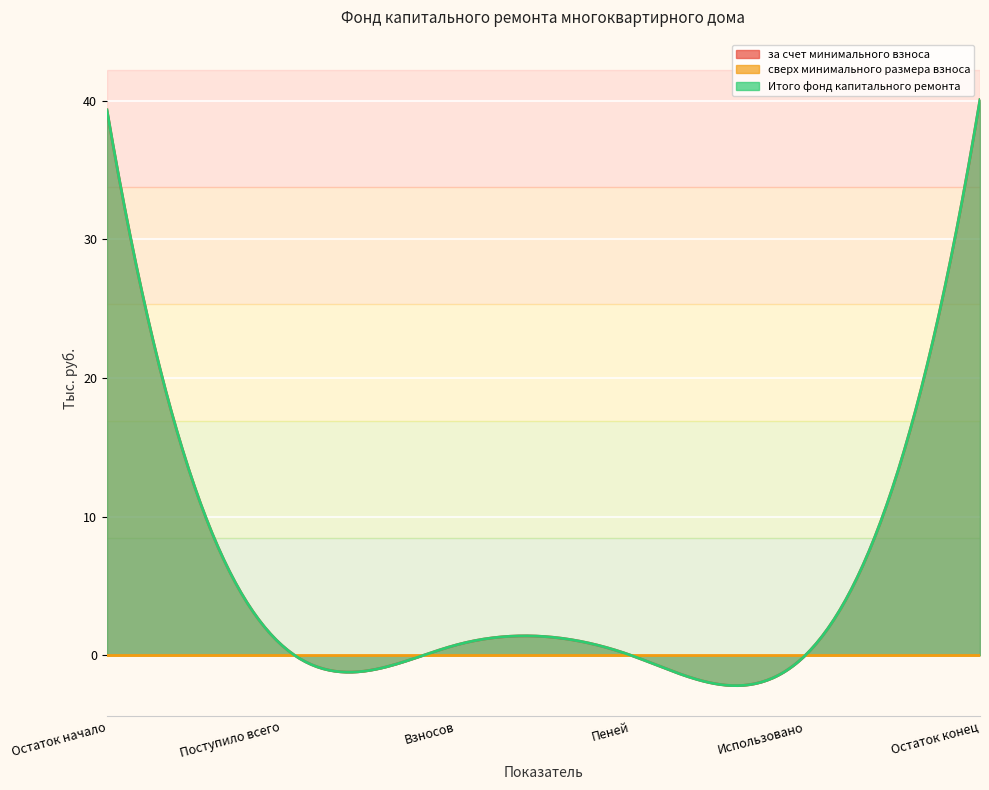

Between Остаток начало and Остаток конец, which series saw the biggest shift?

за счет минимального взноса